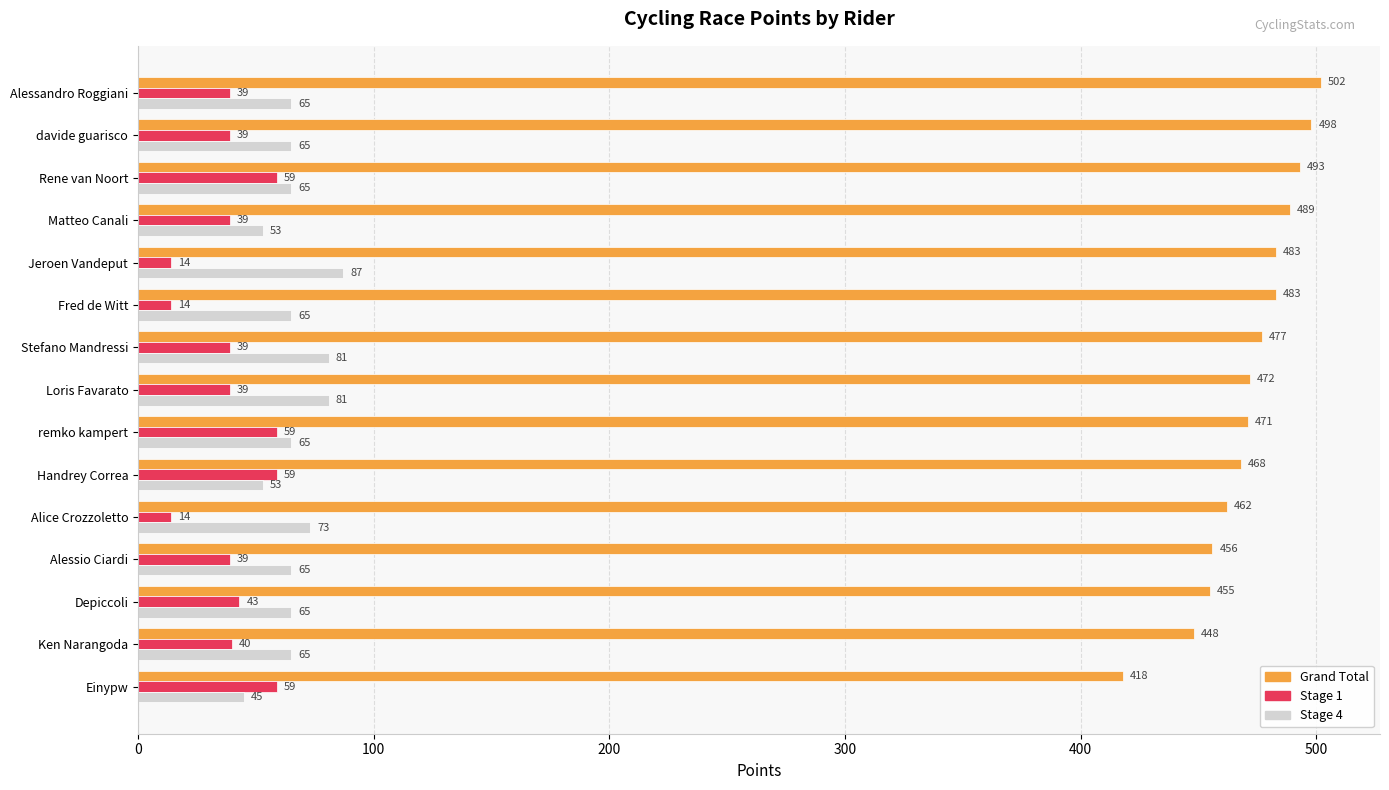

The value of Stage 4 at Stefano Mandressi is 81. True or false?

True